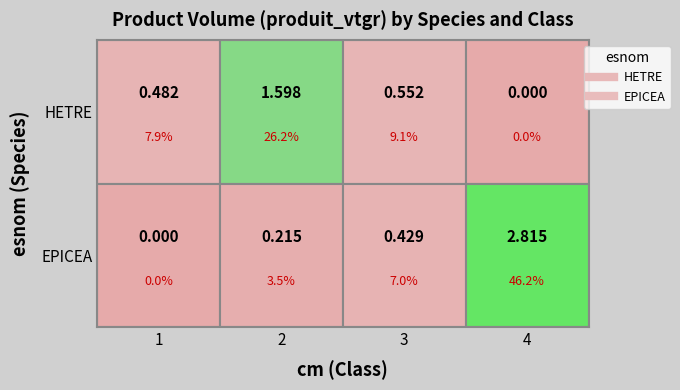

What is the greatest value displayed?

2.8